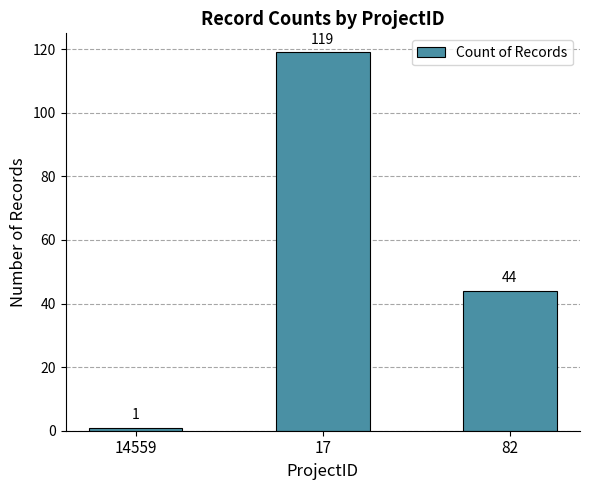

Between 82 and 14559, which is larger?

82